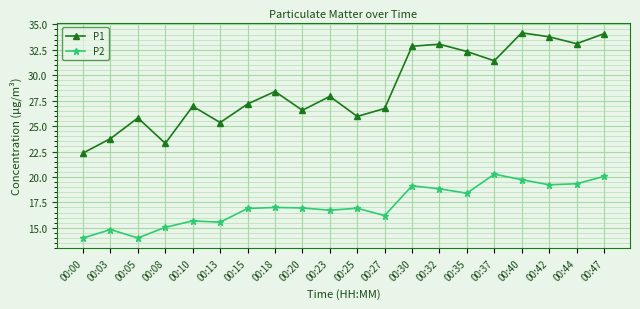

Rank the series by their average value, from highest to lowest.

P1, P2